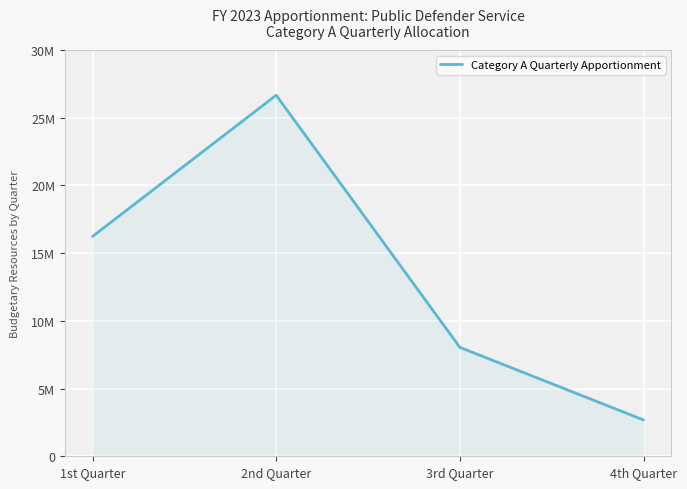

Reading left to right, list all the values displayed in this chart.

1st Quarter=16235600	2nd Quarter=26667600	3rd Quarter=8044350	4th Quarter=2681450